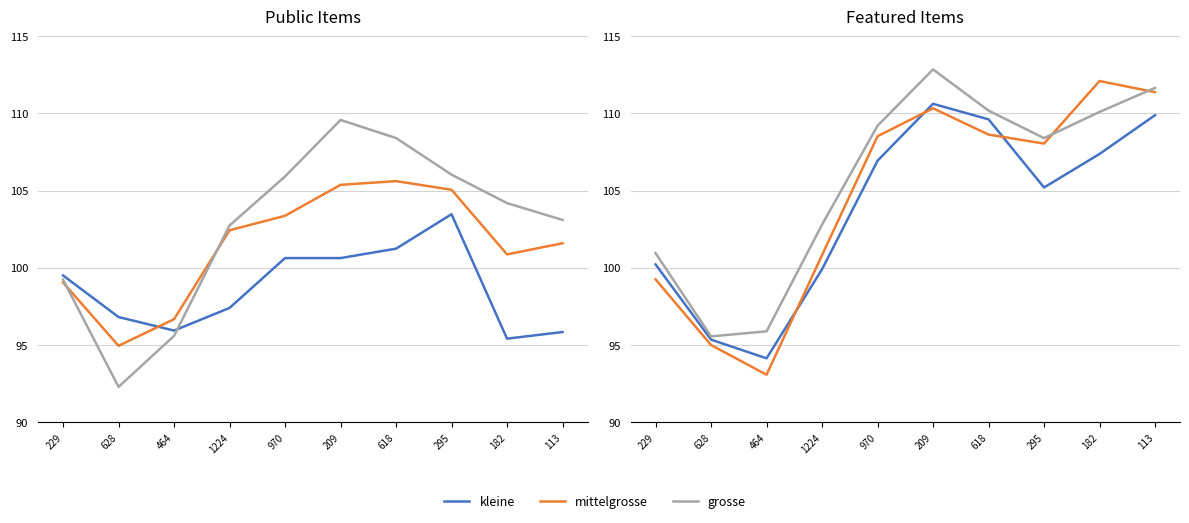

The grosse series shows 112.8 at 209. True or false?

True